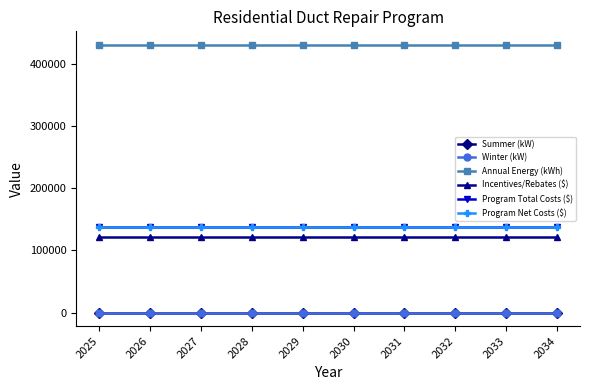

At how many categories does at least one series exceed 411740?

10